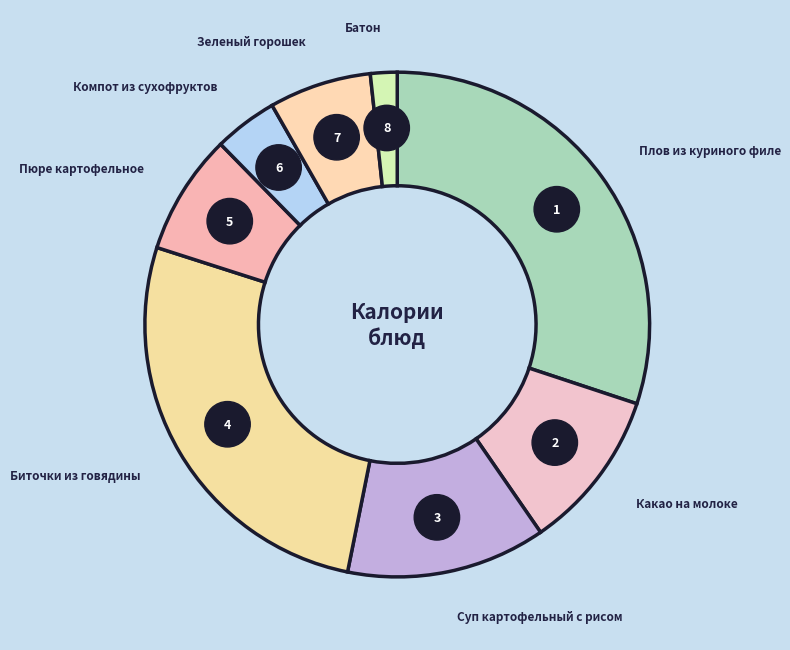

Do Батон and Суп картофельный с рисом together represent more than half of the pie?

No